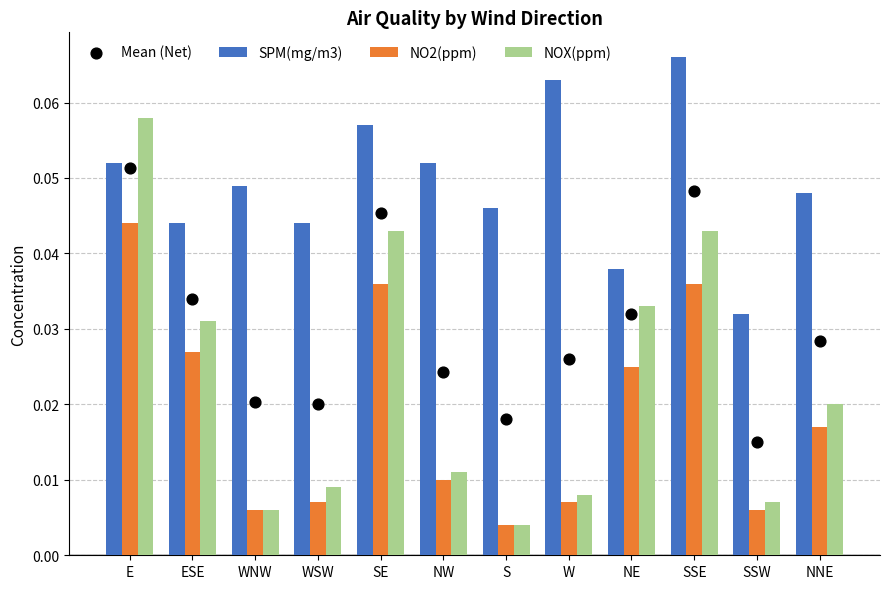

At which category is the sum across all series the highest?

E